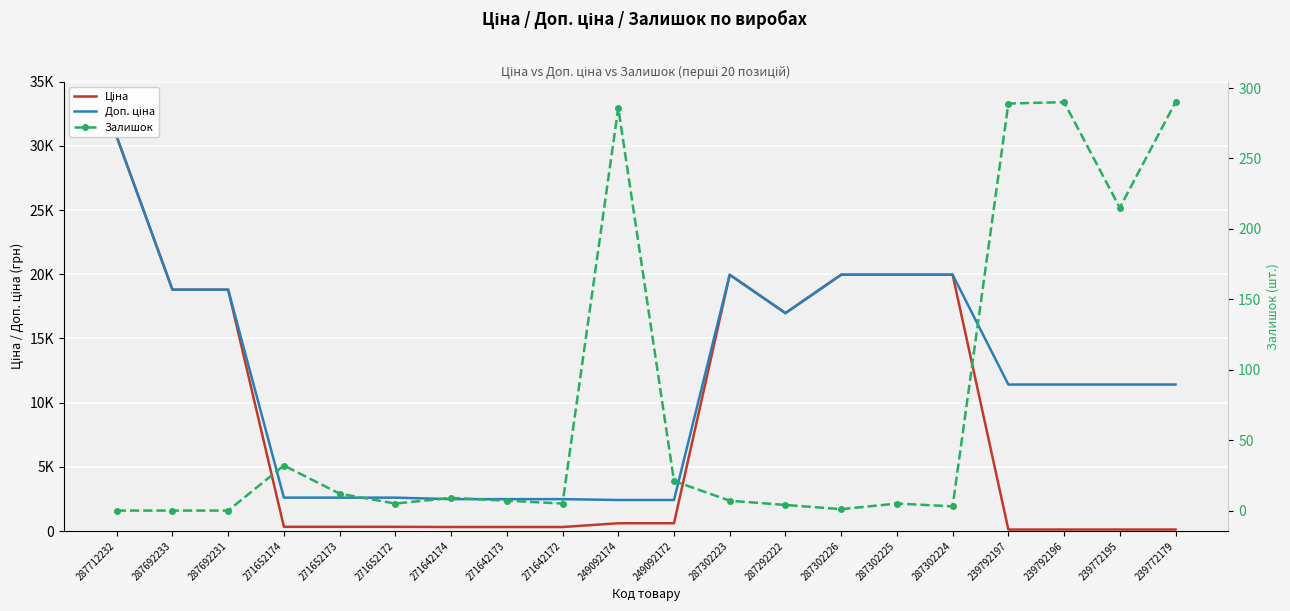

True or false: Залишок and Доп. ціна intersect in this chart.

False